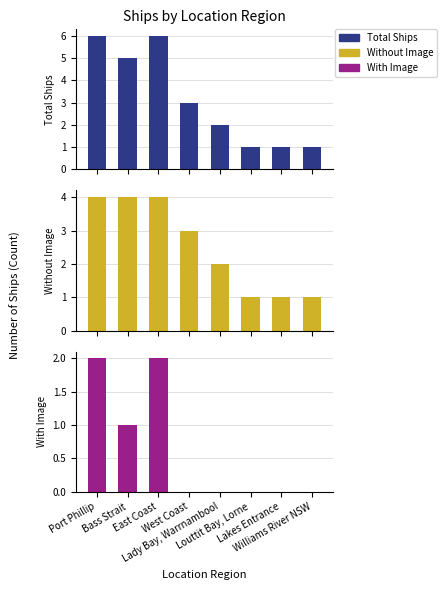

Which series has the largest range (max minus min)?

Total Ships